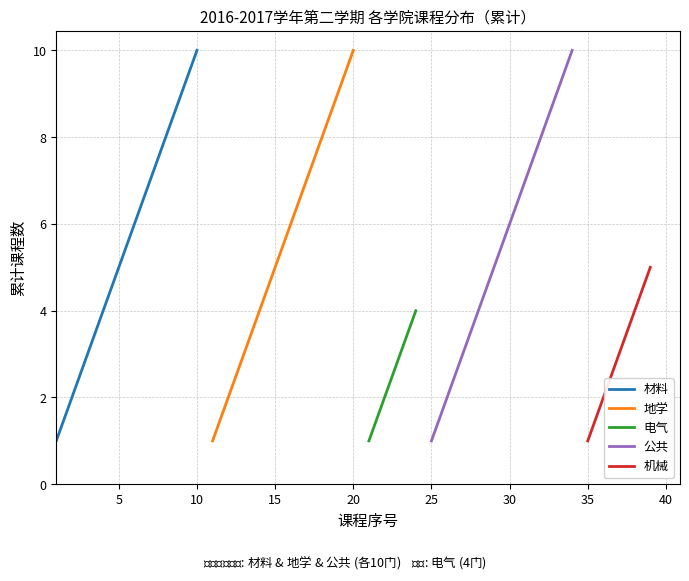

True or false: 地学 has a value of 5 at 15.

True